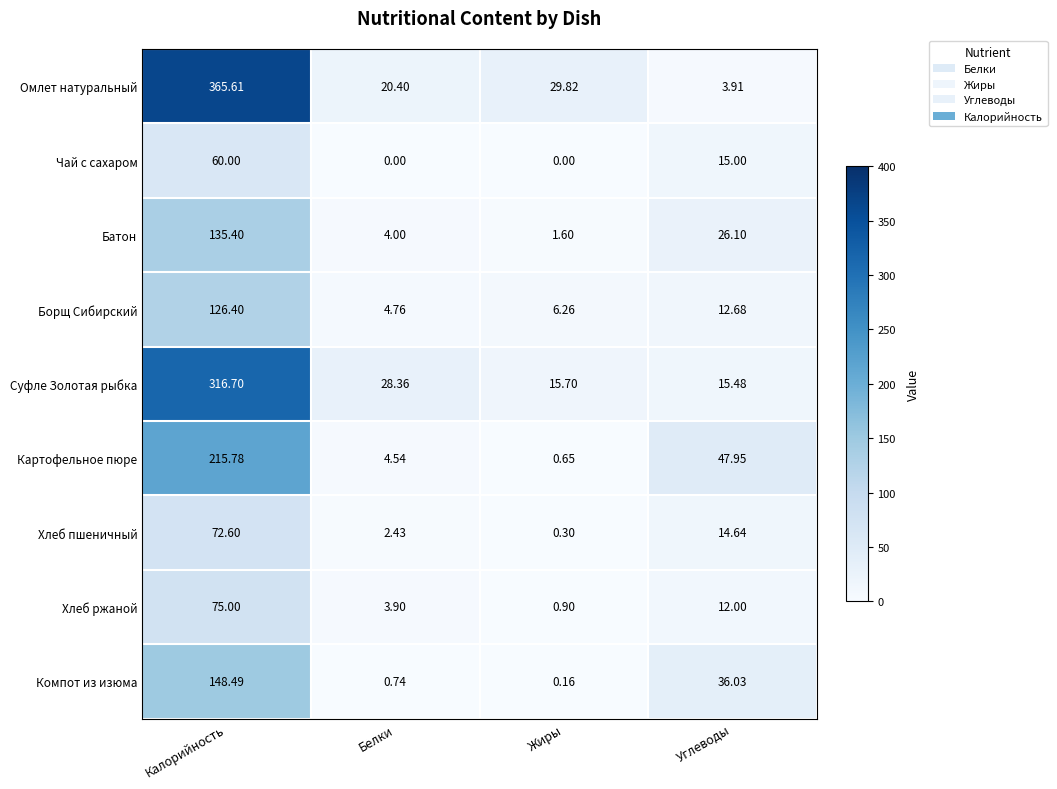

What is the total value across all series at Жиры?

55.4